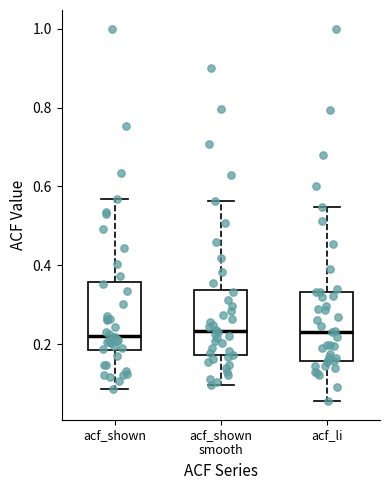

Reading left to right, read every box against the y-axis: the position of its median line, the range the box covers, and the ends of its whiskers. The values are not printed on the chart, so give them approximately, as read against the axis.

acf_shown: median 0.22, box 0.18 to 0.36, whiskers 0.08 to 0.56
acf_shown smooth: median 0.24, box 0.18 to 0.34, whiskers 0.10 to 0.56
acf_li: median 0.24, box 0.16 to 0.34, whiskers 0.06 to 0.54